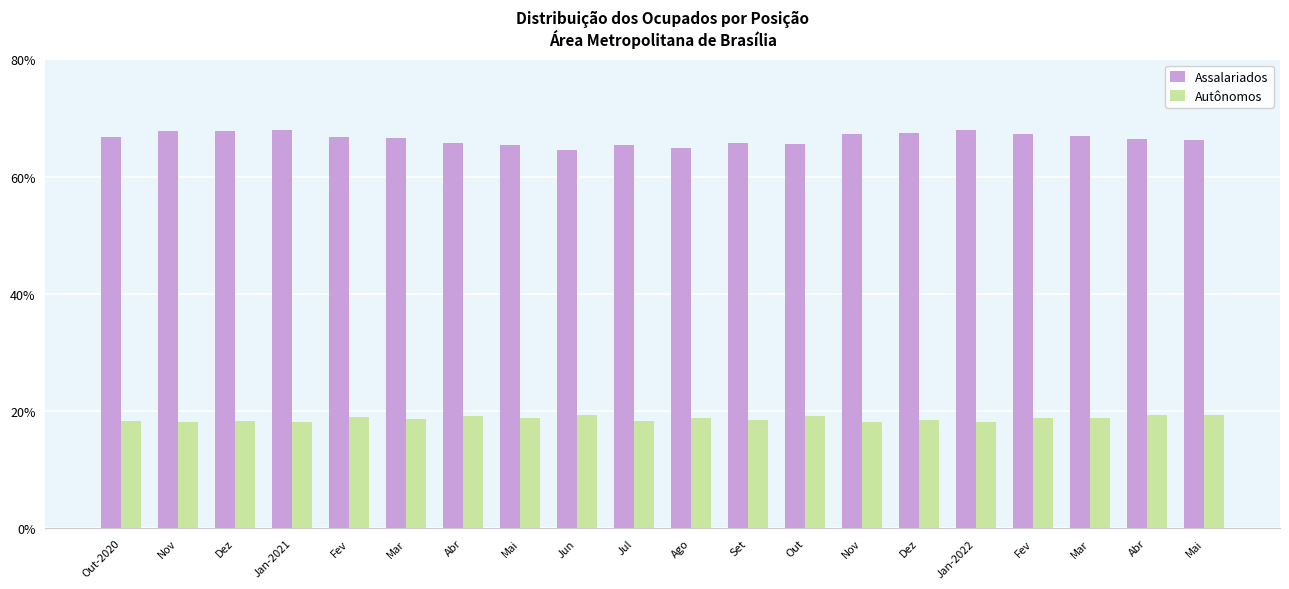

List the series in order of their overall mean, highest first.

Assalariados, Autônomos